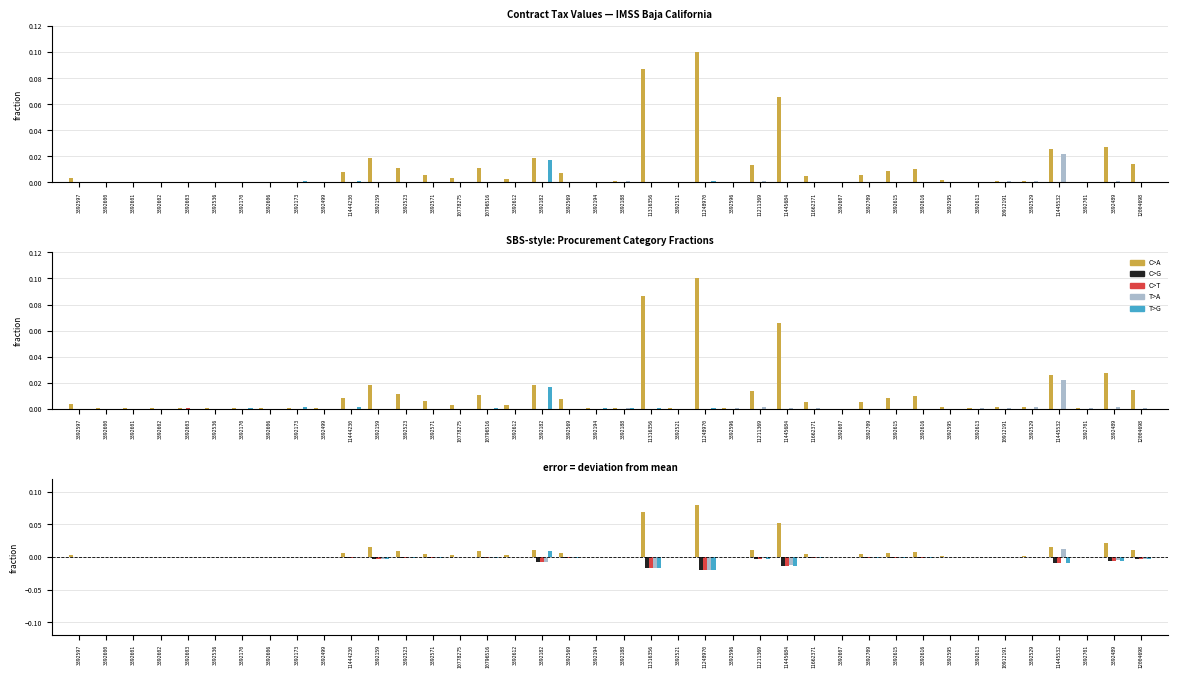

What is the label of the 29th bar from the left?

3392607